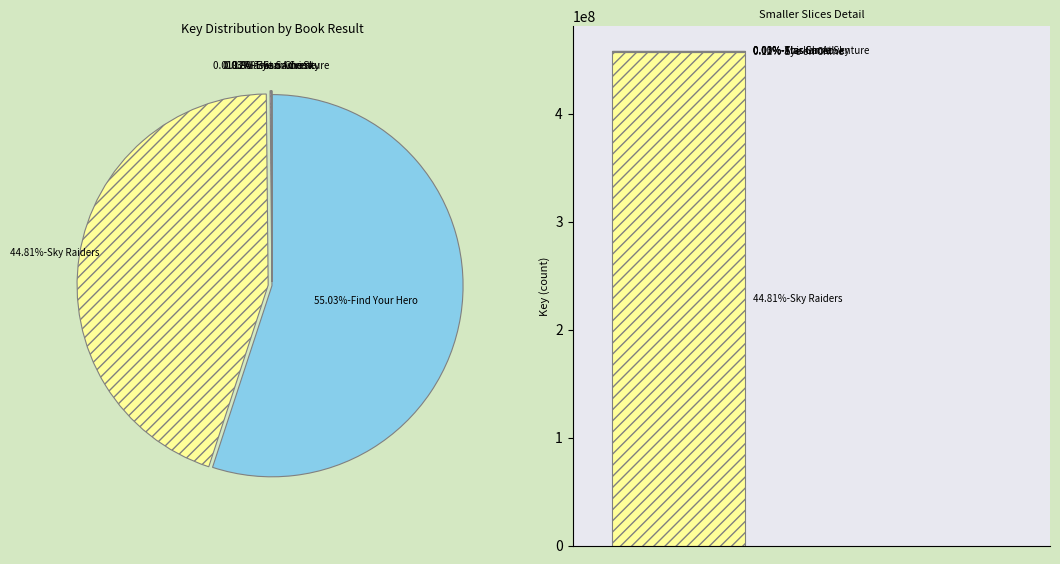

What is the smallest slice in the pie chart?

5-Star Ghost